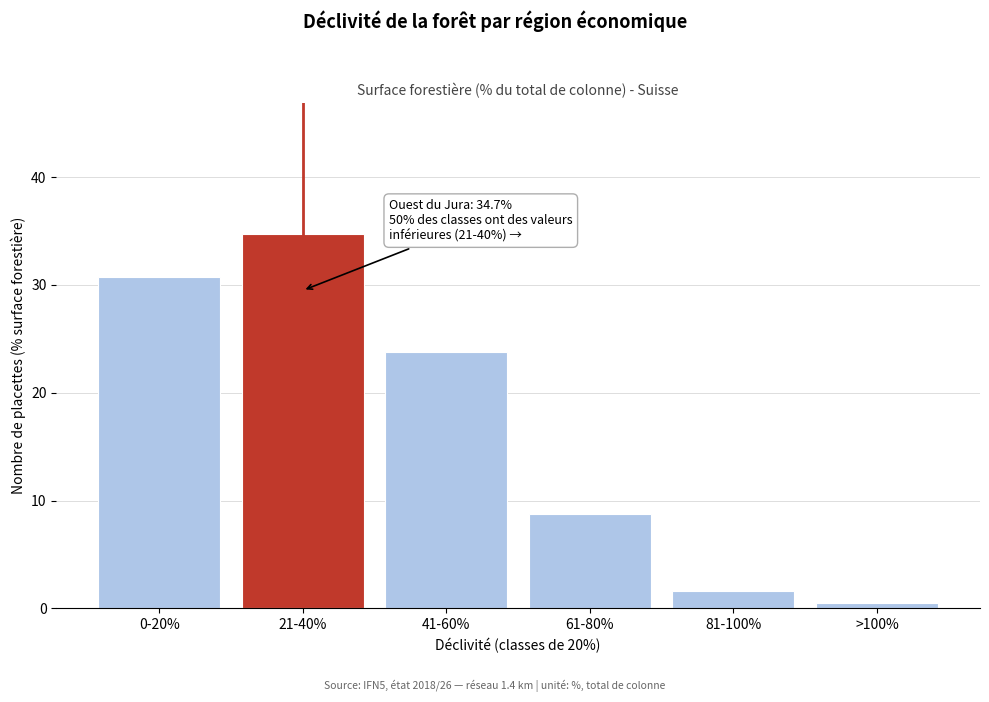

Reading right to left, extract all data points from this chart.

0.5	1.6	8.8	23.8	34.7	30.7